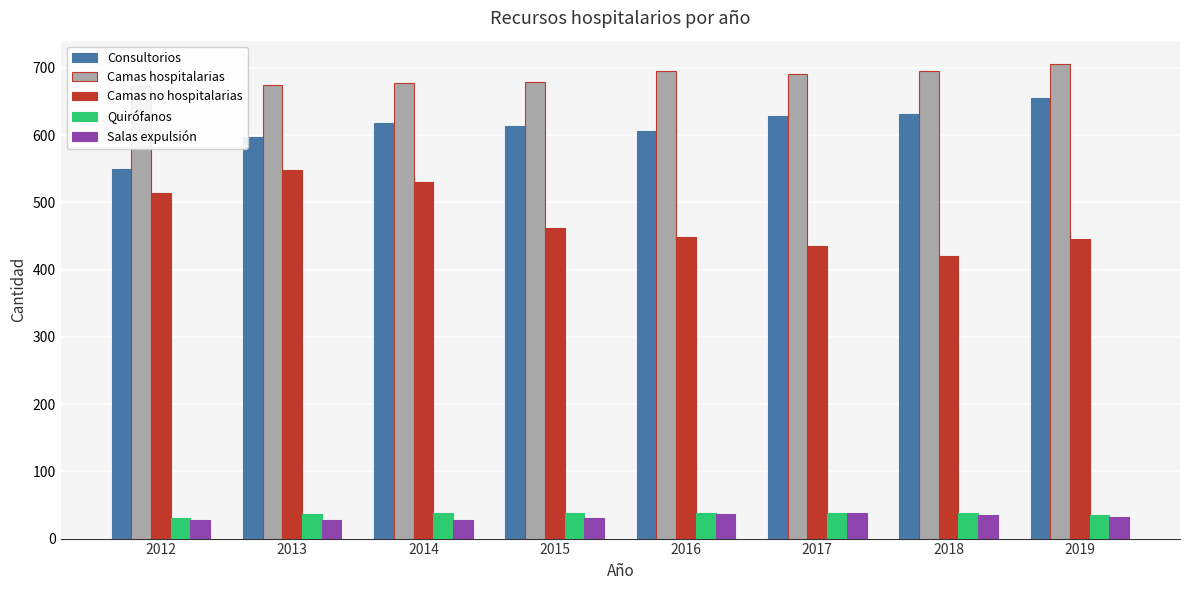

What value does the Camas hospitalarias series have at 2012, to the nearest 10?

670